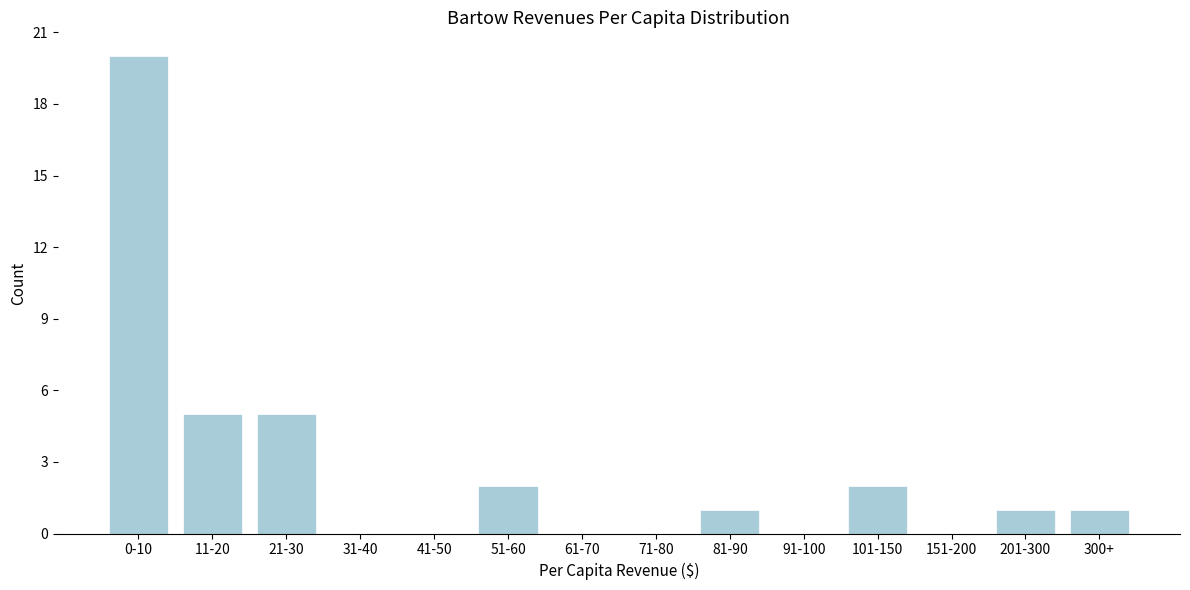

Reading left to right, transcribe all the data shown in this chart.

0-10=20	11-20=5	21-30=5	31-40=0	41-50=0	51-60=2	61-70=0	71-80=0	81-90=1	91-100=0	101-150=2	151-200=0	201-300=1	300+=1